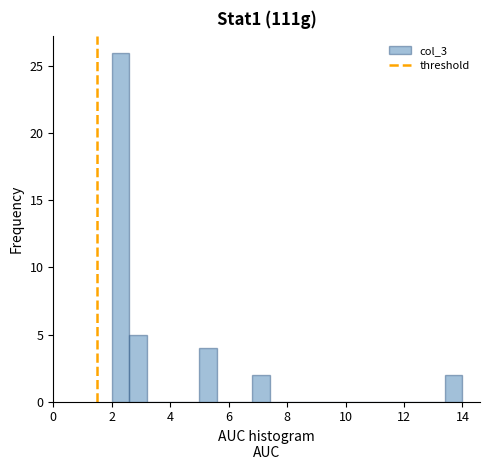

Read against the x-axis, roughly where is the centre of the tallest bar?

2.4